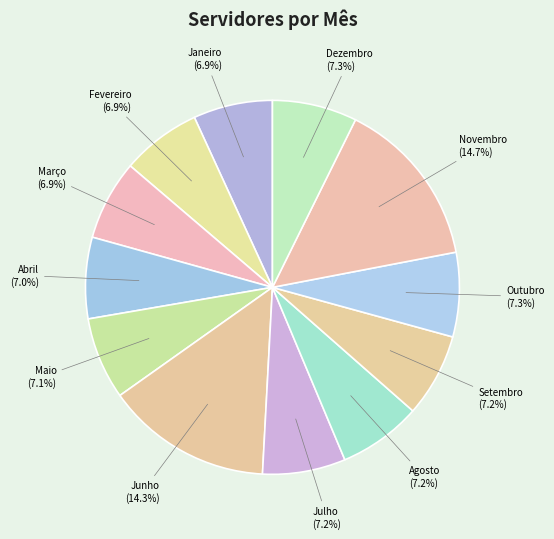

Which has a higher value, Novembro or Abril?

Novembro